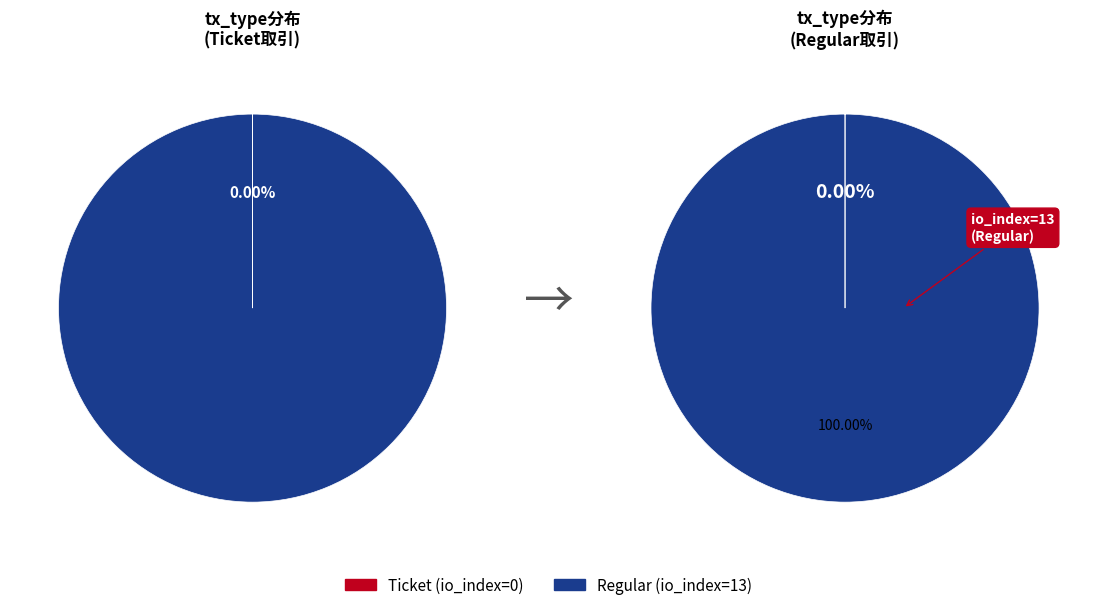

Is there any slice that represents more than half of the pie?

Yes